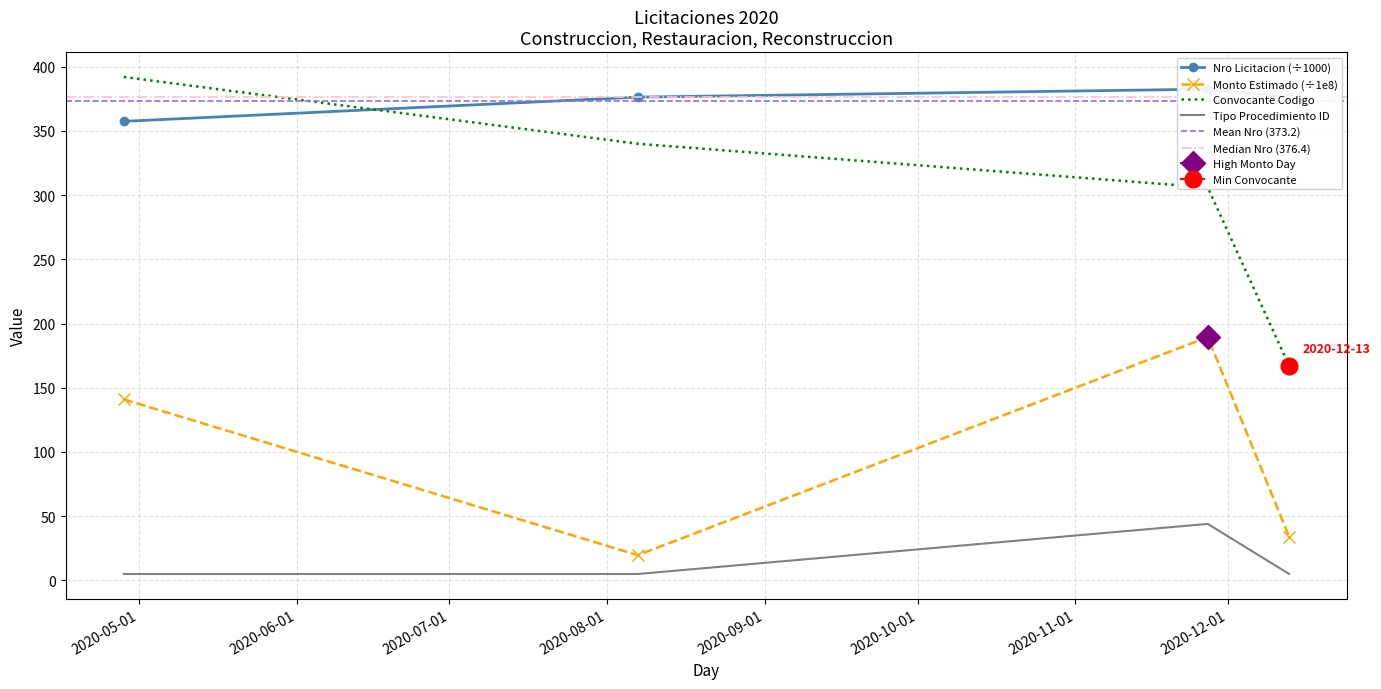

Is it true that nro_licitacion equals 357.5 at 2020-04-28?

True